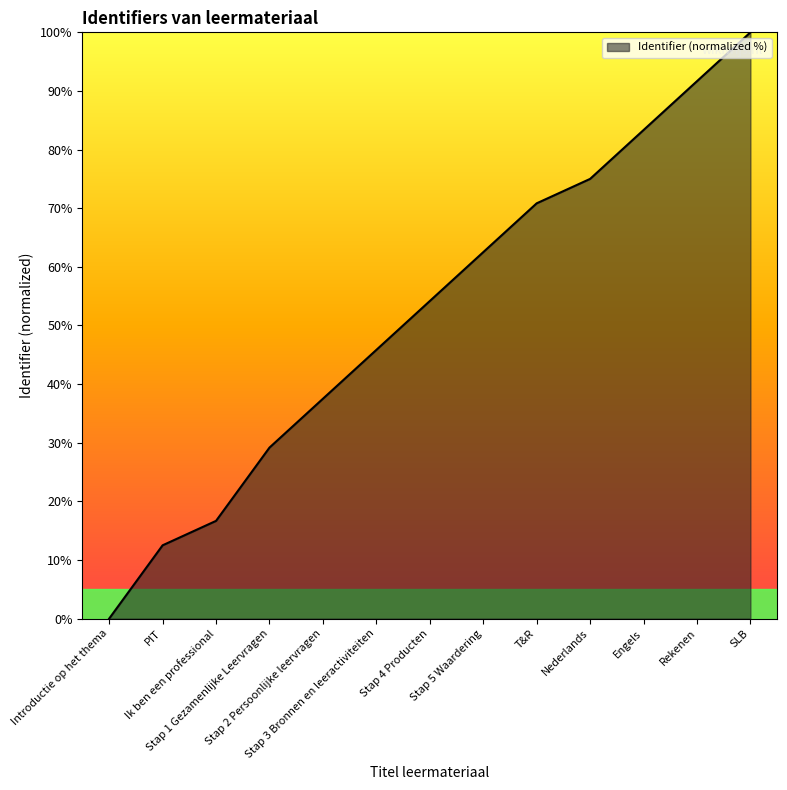

What is the maximum value shown in the chart?

100.0